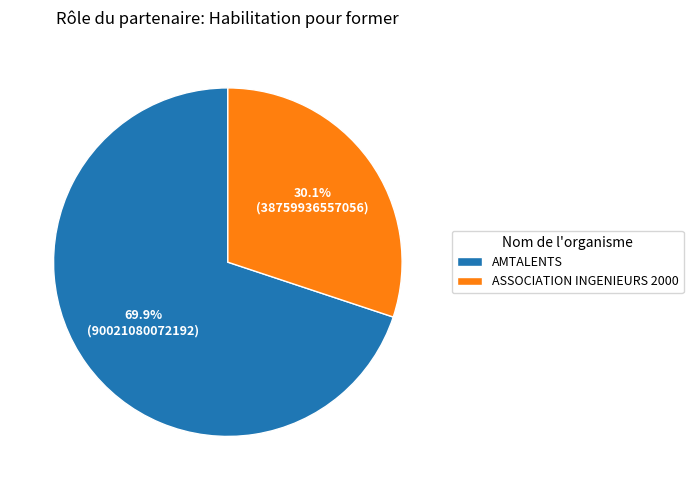

To the nearest percent, what is the combined percentage of ASSOCIATION INGENIEURS 2000 and AMTALENTS?

100%